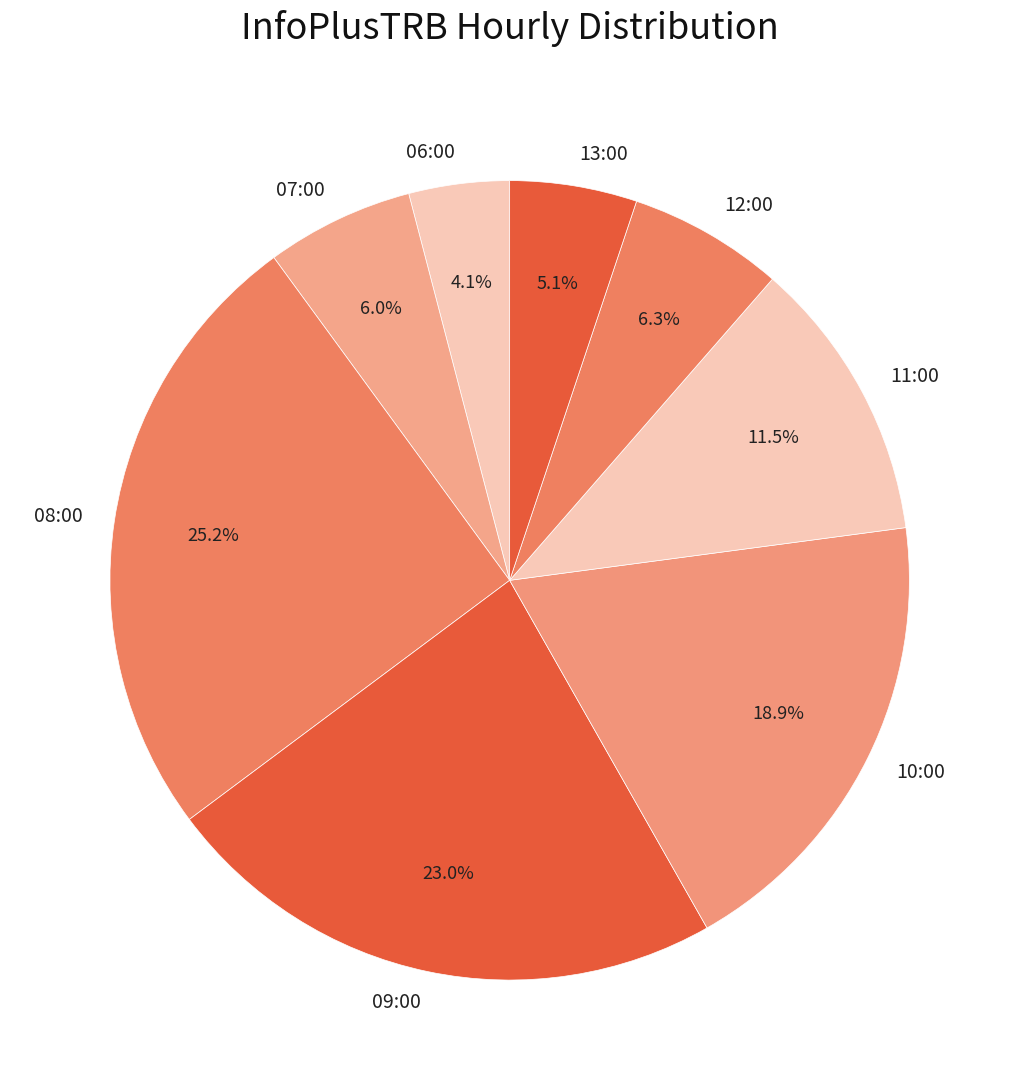

Do 10:00 and 09:00 together represent more than half of the pie?

No